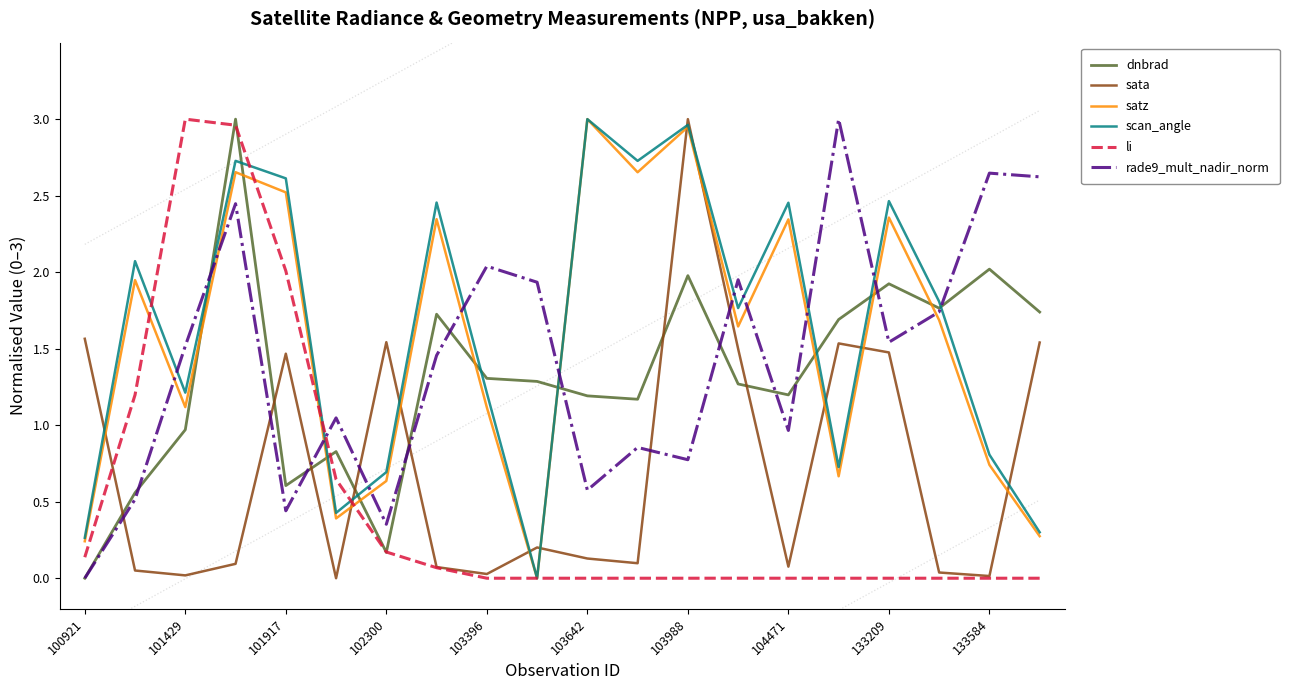

How many lines are shown in the chart?

6